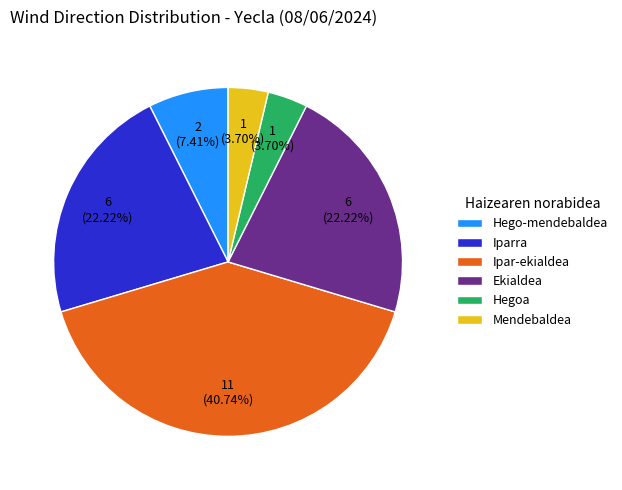

To the nearest percent, what is the combined percentage of Iparra and Hego-mendebaldea?

30%